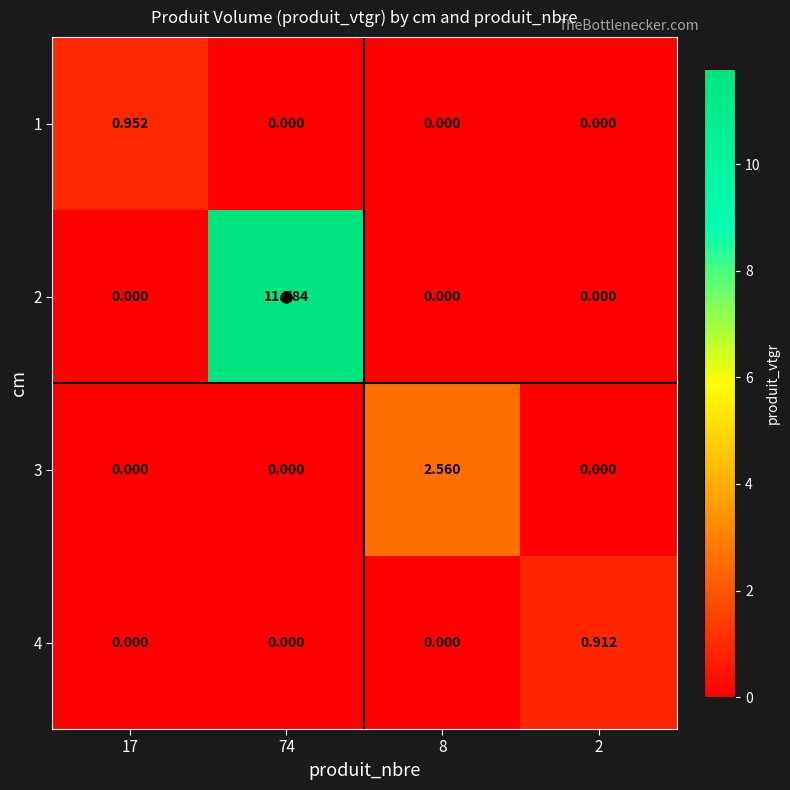

Reading left to right, what are all the values shown in this chart?

1: 17=1.0	74=0.0	8=0.0	2=0.0
2: 17=0.0	74=11.8	8=0.0	2=0.0
3: 17=0.0	74=0.0	8=2.6	2=0.0
4: 17=0.0	74=0.0	8=0.0	2=0.9